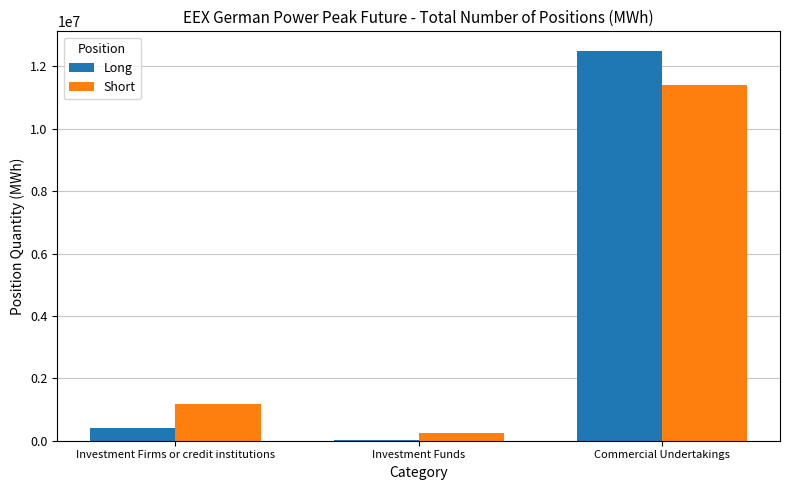

What are all the series names shown in the legend?

Long, Short